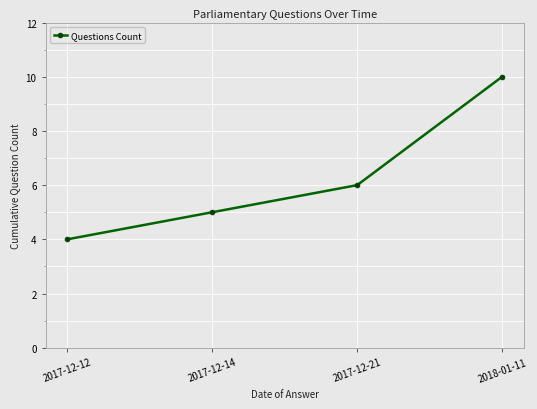

Between 2018-01-11 and 2017-12-12, which is larger?

2018-01-11